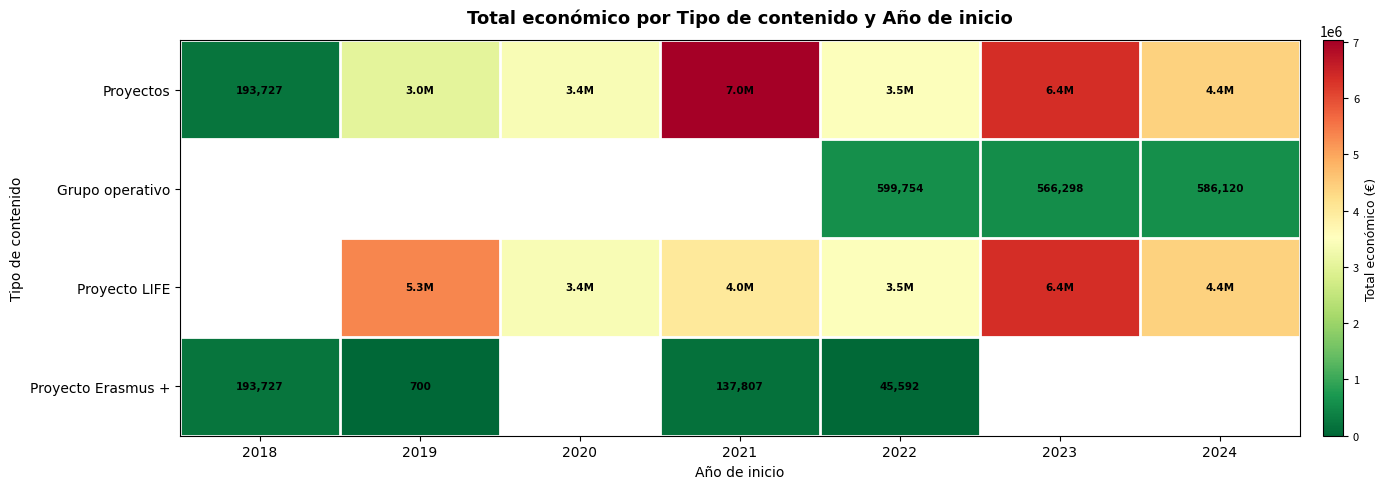

How many categories are shown in the chart?

7